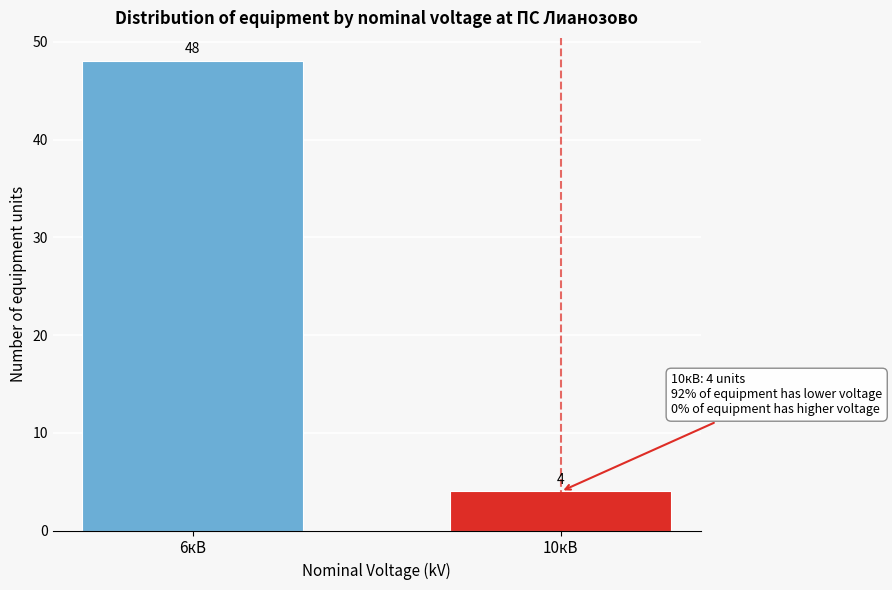

Reading left to right, extract all data points from this chart.

48	4